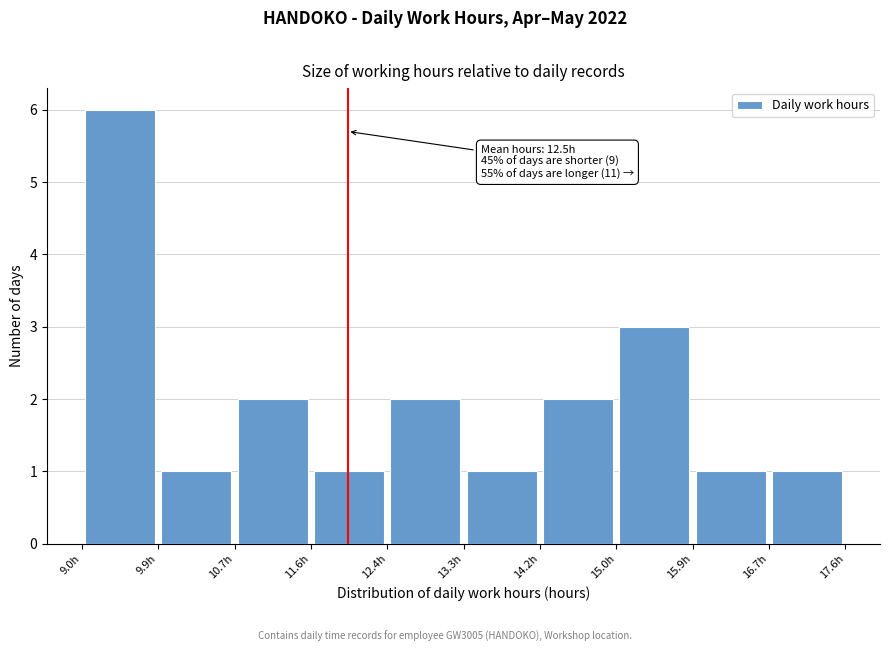

Over which range of the x-axis is the bar tallest?

9.0 to 9.9